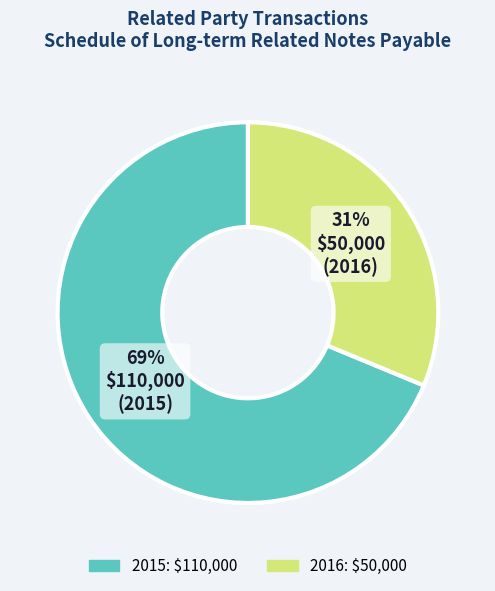

Do 2016 and 2015 together represent more than half of the pie?

Yes